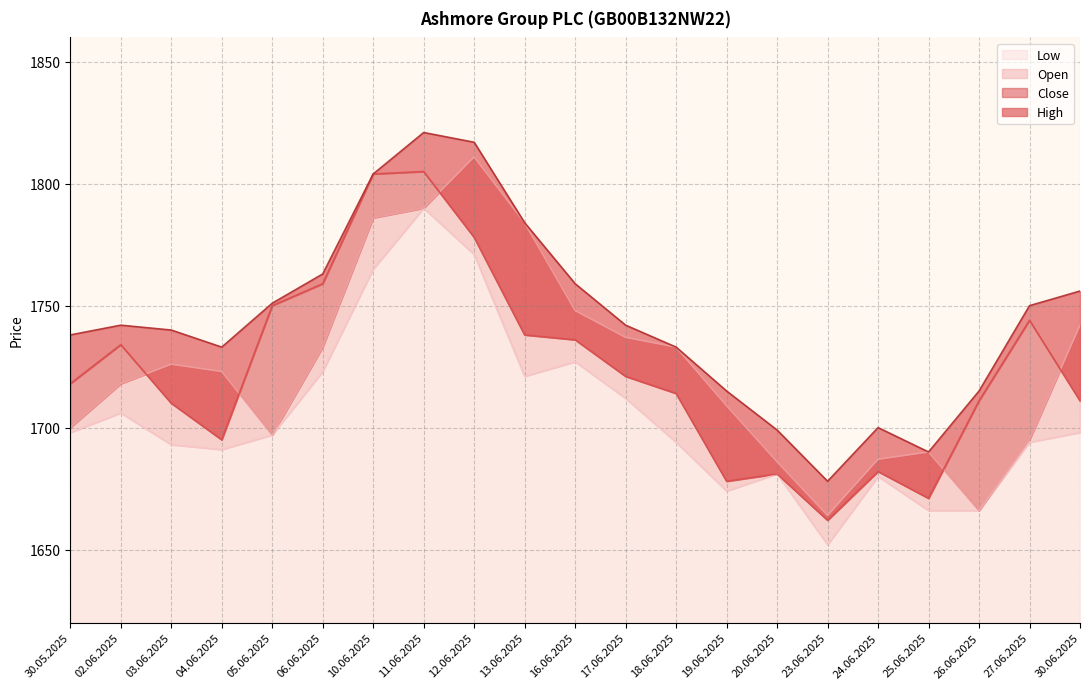

What position from the right is 26.06.2025?

3